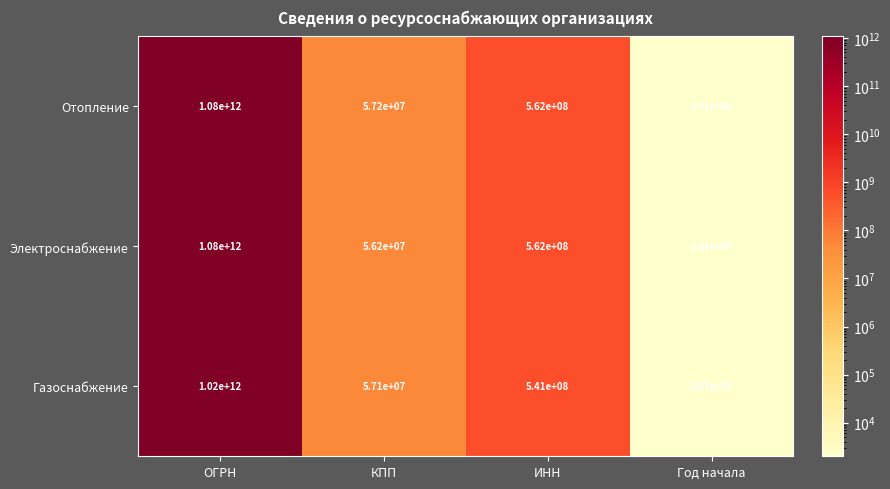

What is the maximum value shown in the chart?

1080000000000